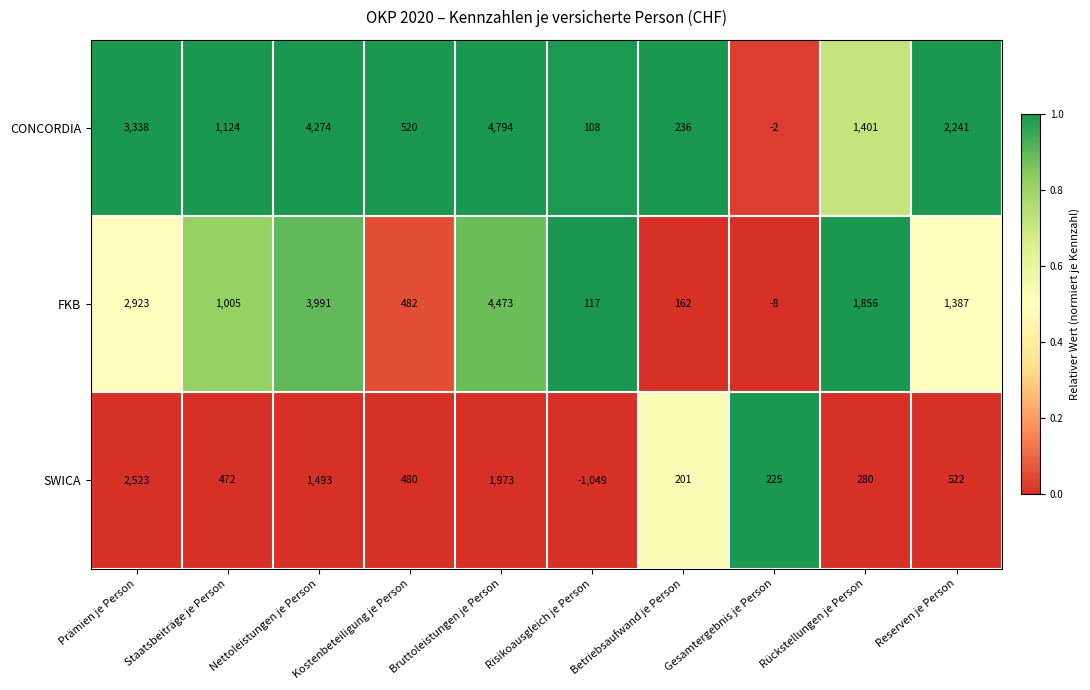

What is the difference between the CONCORDIA values at Nettoleistungen je Person and Bruttoleistungen je Person?

520